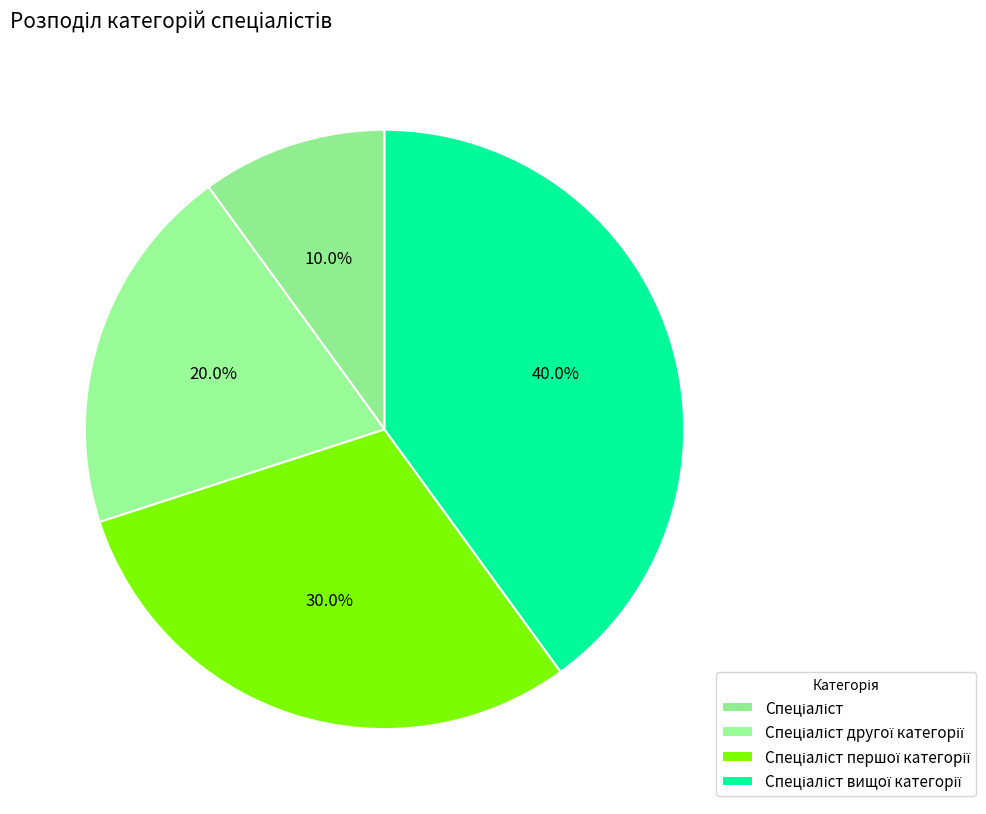

How many slices are in this pie chart?

4